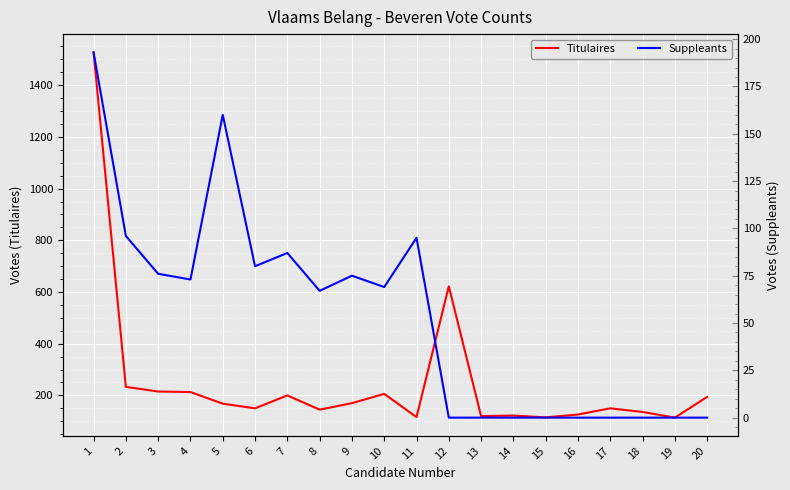

True or false: Titulaires and Suppleants cross at least once.

False